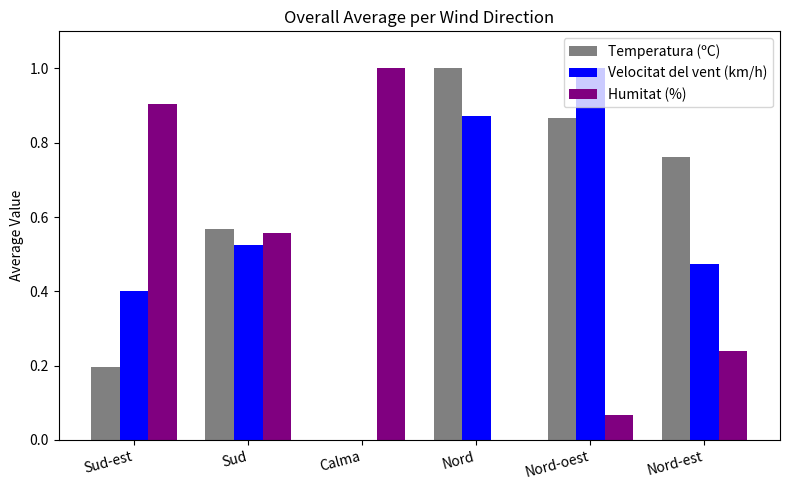

Where is Humitat (%) nearest to the value 0?

Nord